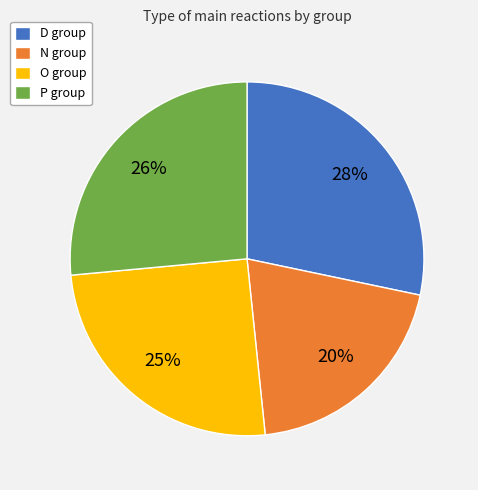

Is it true that P is 38% of the pie?

False